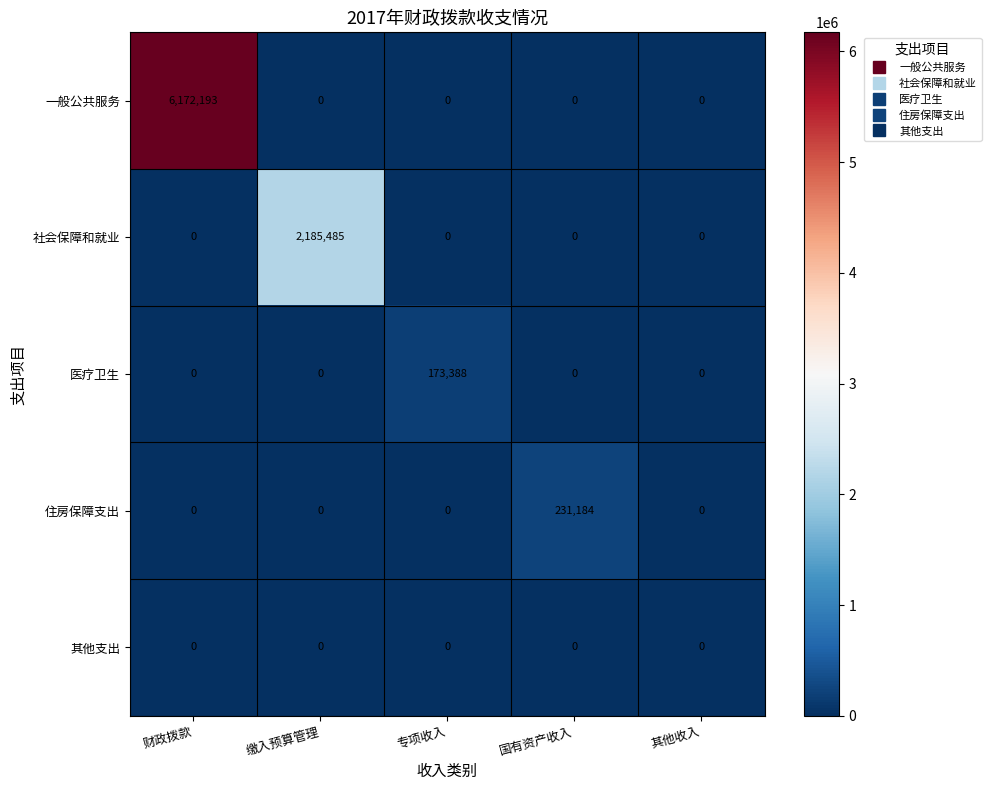

Count the number of data series in this chart.

5